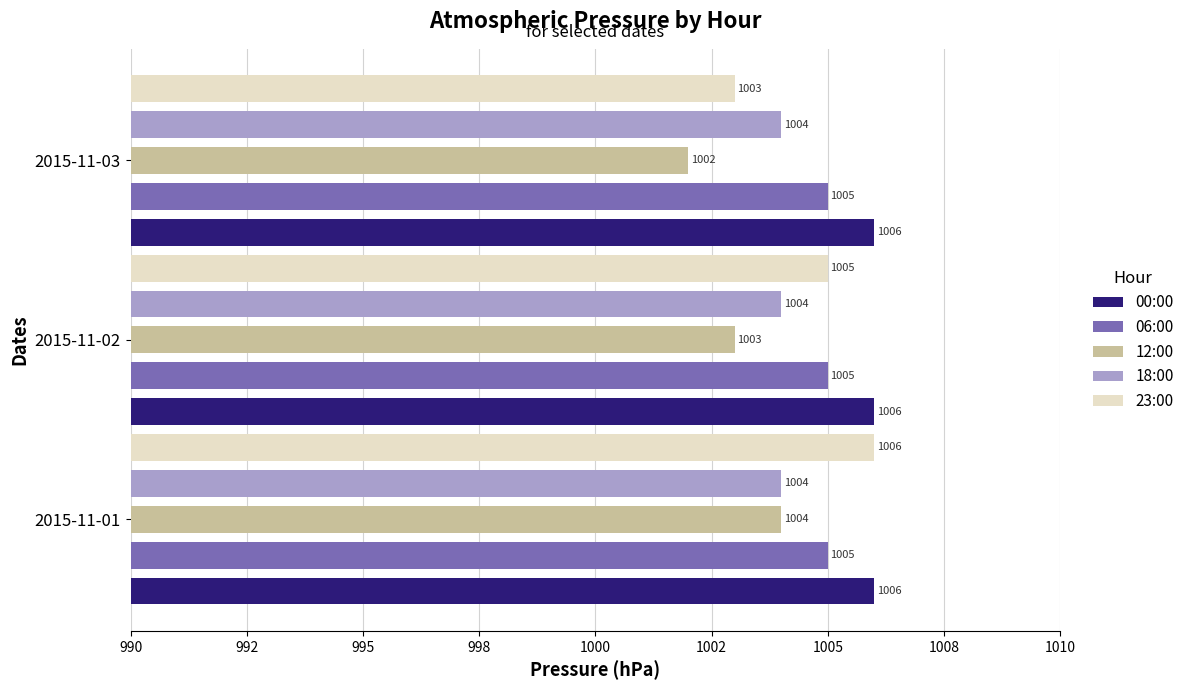

What are all the series names shown in the legend?

00:00, 06:00, 12:00, 18:00, 23:00